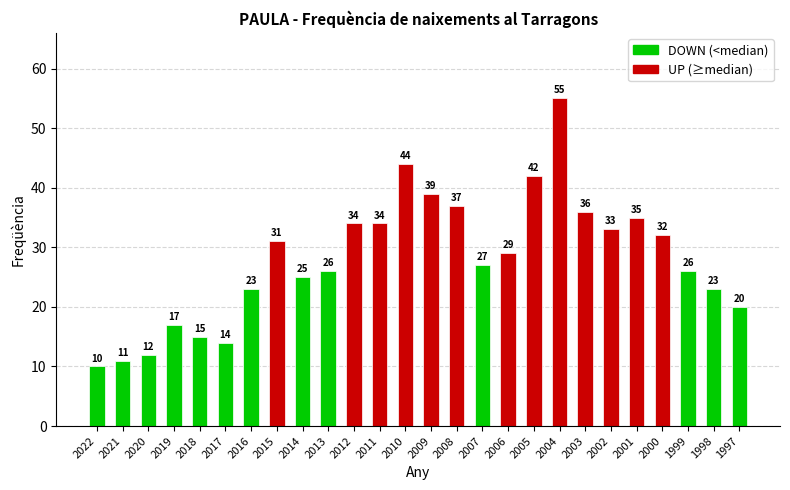

How many bars are there in total?

26